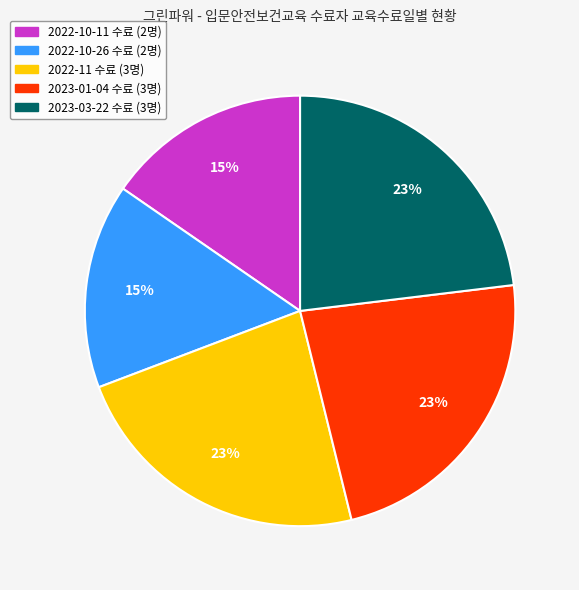

How many segments does this pie chart have?

5